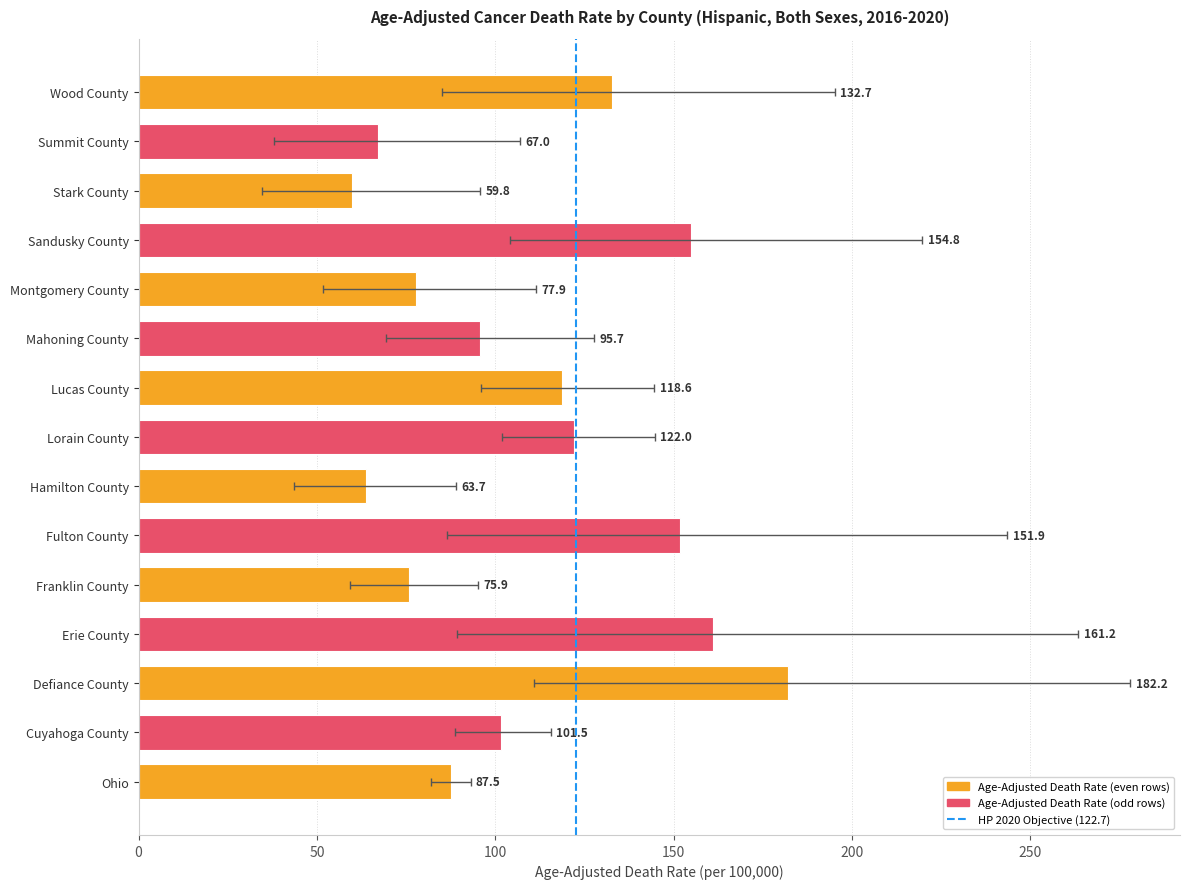

Reading left to right, transcribe all the data shown in this chart.

Age-Adjusted Death Rate: 87.5	101.5	182.2	161.2	75.9	151.9	63.7	122.0	118.6	95.7	77.9	154.8	59.8	67.0	132.7
Lower CI: 82.1	88.6	111.0	89.2	59.3	86.6	43.5	101.9	95.9	69.5	51.7	104.0	34.5	37.9	85.0
Upper CI: 93.1	115.6	278.1	263.5	95.2	243.6	89.0	144.7	144.6	127.8	111.4	219.8	95.7	106.9	195.2